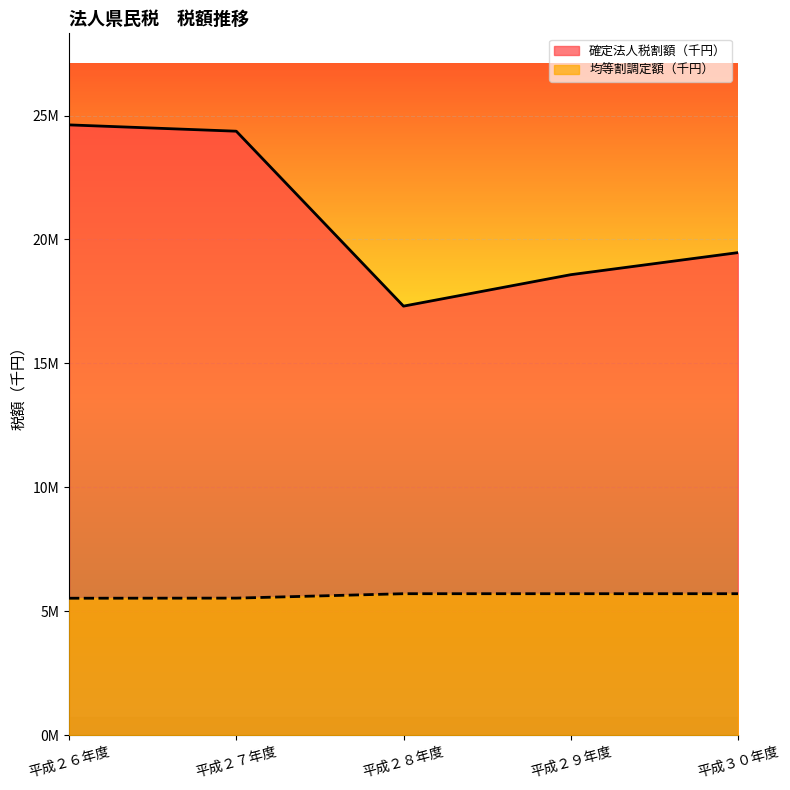

What are all the series names shown in the legend?

確定法人税割額（千円）, 均等割調定額（千円）